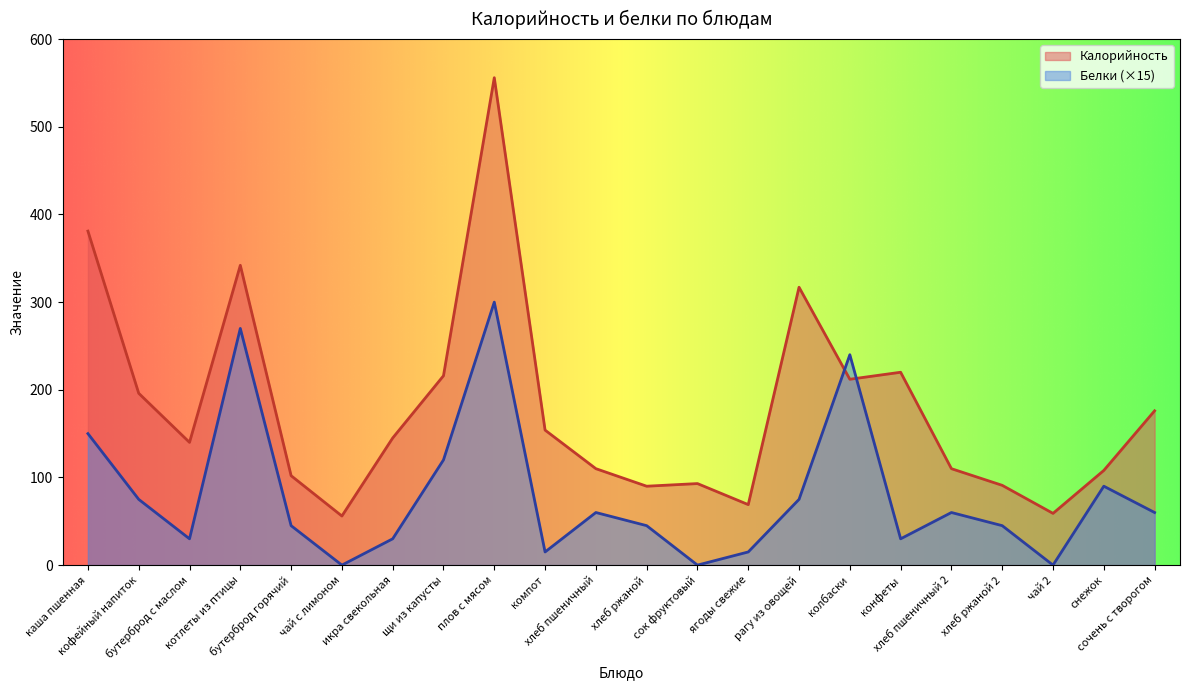

What is the label of the 3rd point from the right?

чай 2